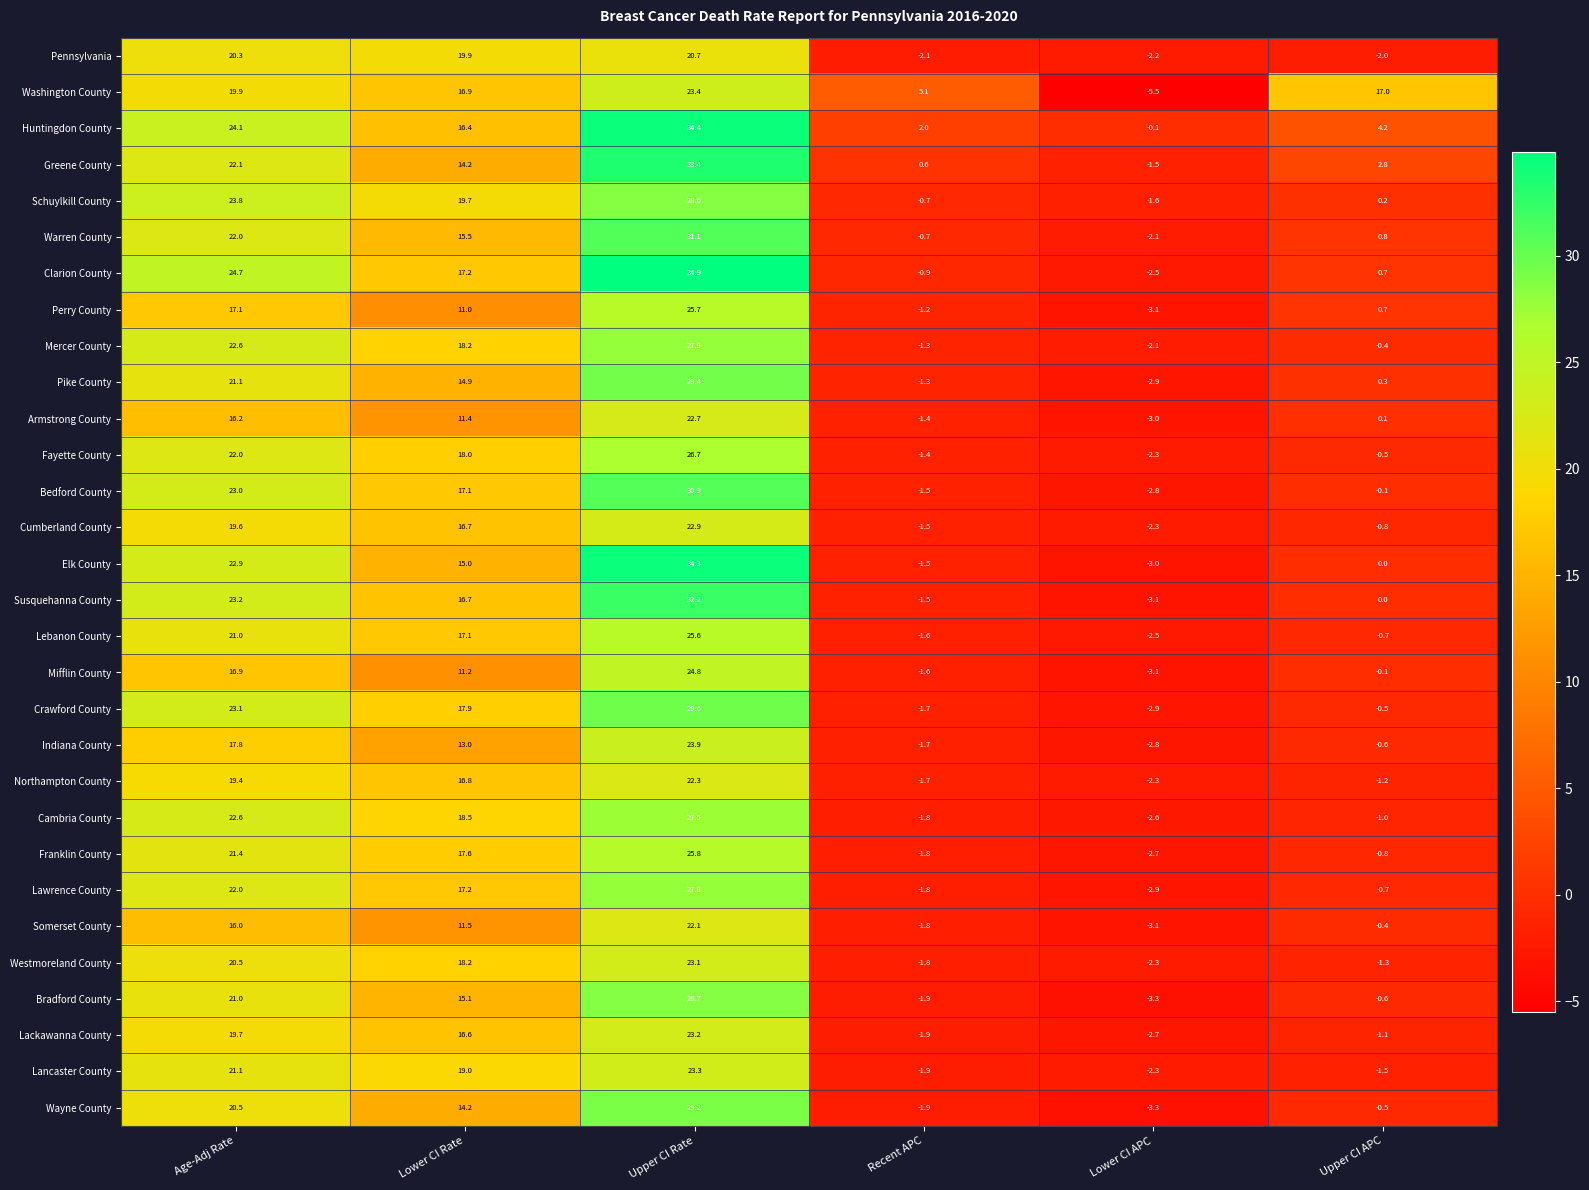

How many series are shown in this chart?

30